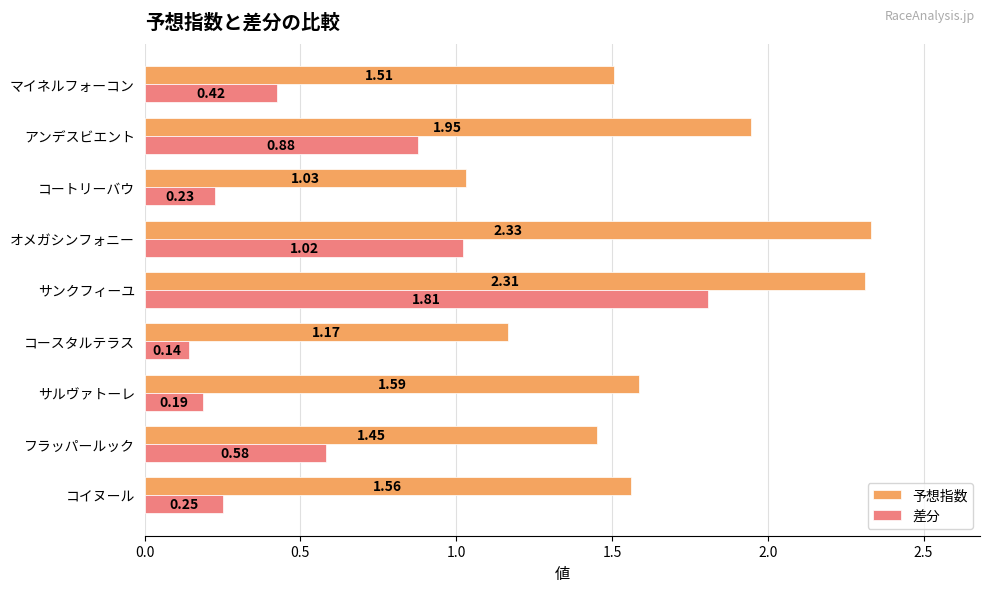

What are all the series names shown in the legend?

予想指数, 差分